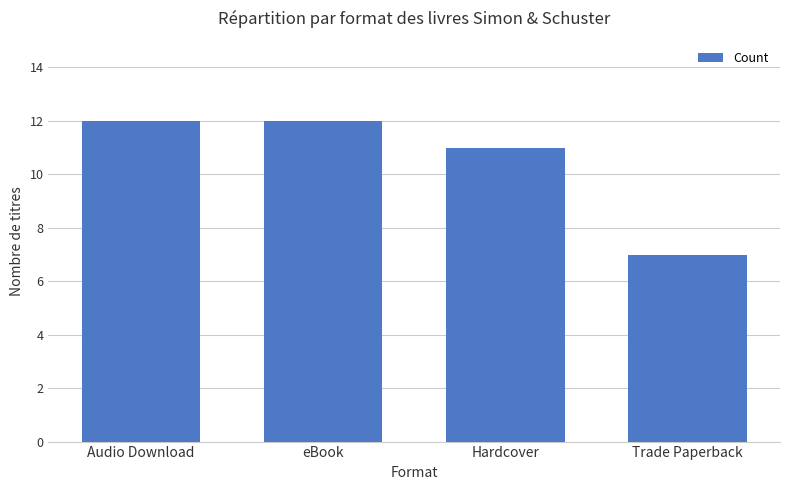

Reading left to right, list all the values displayed in this chart.

Audio Download=12	eBook=12	Hardcover=11	Trade Paperback=7